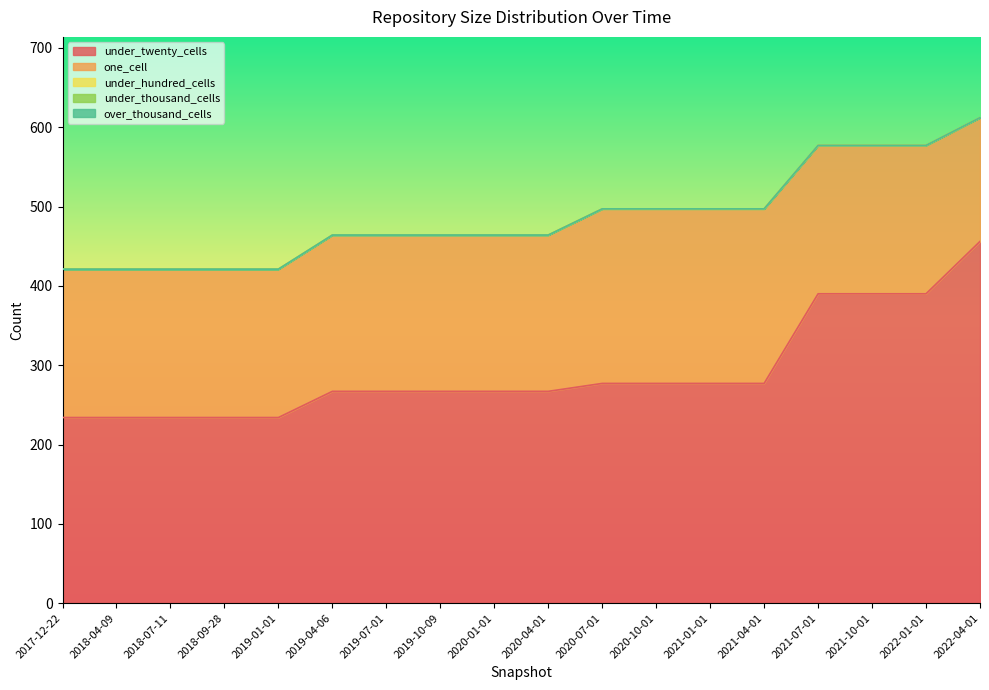

Reading right to left, transcribe all the data shown in this chart.

under_twenty_cells: 2022-04-01=456	2022-01-01=390	2021-10-01=390	2021-07-01=390	2021-04-01=277	2021-01-01=277	2020-10-01=277	2020-07-01=277	2020-04-01=267	2020-01-01=267	2019-10-09=267	2019-07-01=267	2019-04-06=267	2019-01-01=234	2018-09-28=234	2018-07-11=234	2018-04-09=234	2017-12-22=234
one_cell: 2022-04-01=156	2022-01-01=187	2021-10-01=187	2021-07-01=187	2021-04-01=220	2021-01-01=220	2020-10-01=220	2020-07-01=220	2020-04-01=197	2020-01-01=197	2019-10-09=197	2019-07-01=197	2019-04-06=197	2019-01-01=187	2018-09-28=187	2018-07-11=187	2018-04-09=187	2017-12-22=187
under_hundred_cells: 2022-04-01=0	2022-01-01=0	2021-10-01=0	2021-07-01=0	2021-04-01=0	2021-01-01=0	2020-10-01=0	2020-07-01=0	2020-04-01=0	2020-01-01=0	2019-10-09=0	2019-07-01=0	2019-04-06=0	2019-01-01=0	2018-09-28=0	2018-07-11=0	2018-04-09=0	2017-12-22=0
under_thousand_cells: 2022-04-01=0	2022-01-01=0	2021-10-01=0	2021-07-01=0	2021-04-01=0	2021-01-01=0	2020-10-01=0	2020-07-01=0	2020-04-01=0	2020-01-01=0	2019-10-09=0	2019-07-01=0	2019-04-06=0	2019-01-01=0	2018-09-28=0	2018-07-11=0	2018-04-09=0	2017-12-22=0
over_thousand_cells: 2022-04-01=0	2022-01-01=0	2021-10-01=0	2021-07-01=0	2021-04-01=0	2021-01-01=0	2020-10-01=0	2020-07-01=0	2020-04-01=0	2020-01-01=0	2019-10-09=0	2019-07-01=0	2019-04-06=0	2019-01-01=0	2018-09-28=0	2018-07-11=0	2018-04-09=0	2017-12-22=0